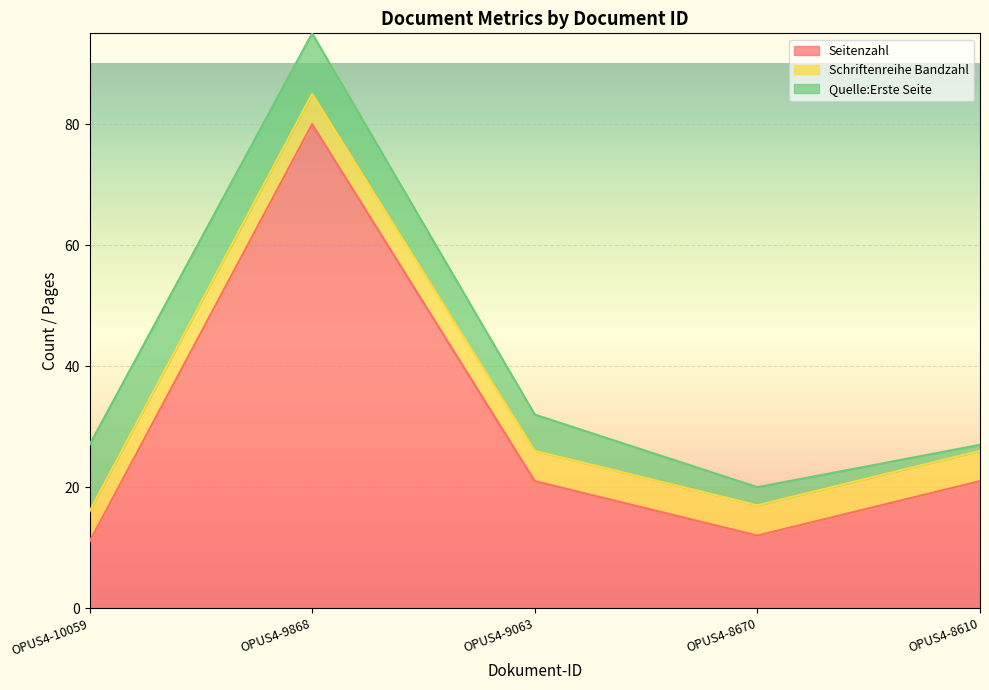

Where do Quelle:Erste Seite and Schriftenreihe Bandzahl first cross each other?

OPUS4-9063 and OPUS4-8670